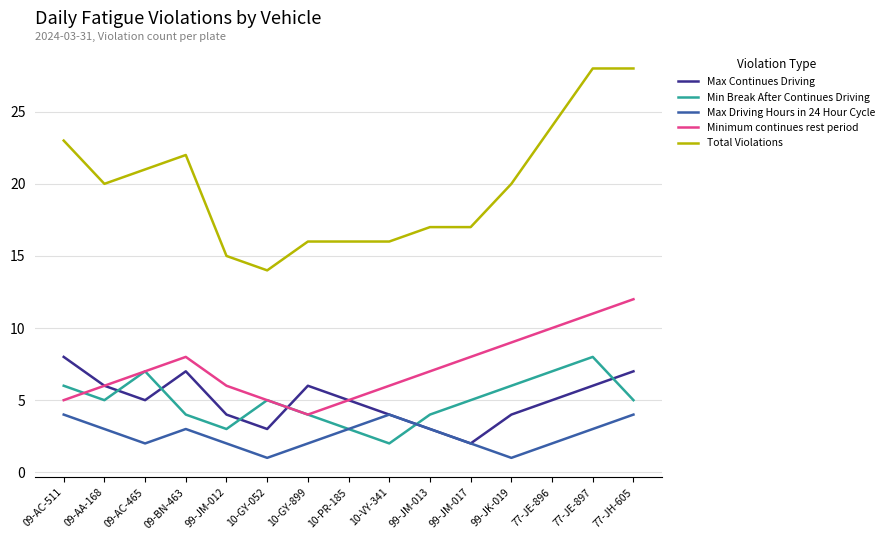

What position from the right is 99-JM-017?

5